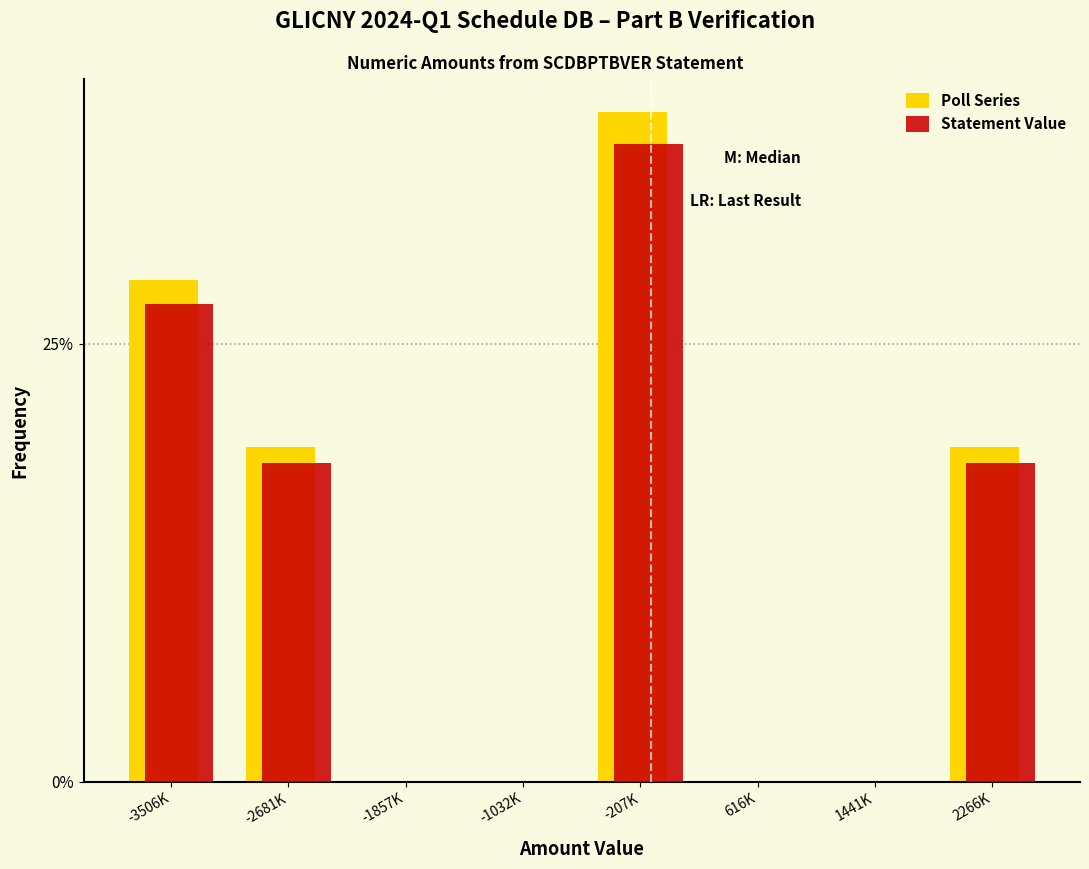

Reading right to left, what are all the values shown in this chart?

Poll Series: 2266K=19.1	1441K=0.0	616K=0.0	-207K=38.2	-1032K=0.0	-1857K=0.0	-2681K=19.1	-3506K=28.6
Statement Value: 2266K=18.2	1441K=0.0	616K=0.0	-207K=36.4	-1032K=0.0	-1857K=0.0	-2681K=18.2	-3506K=27.3